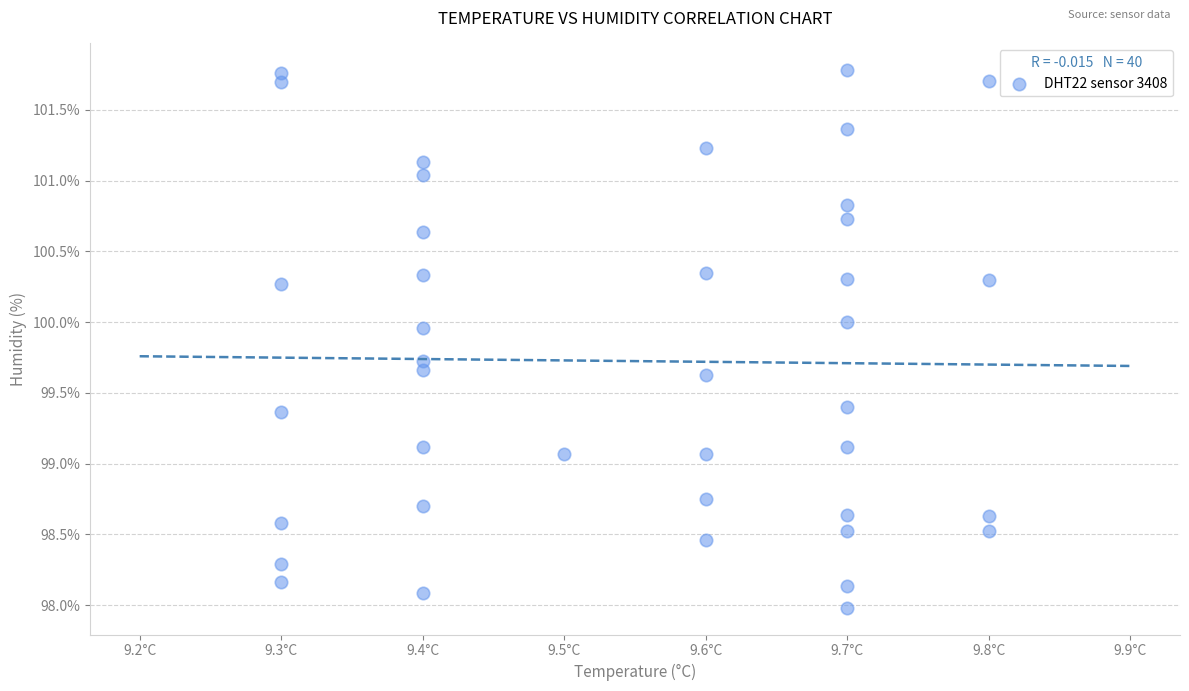

What is the range of X values (max minus min)?

0.5